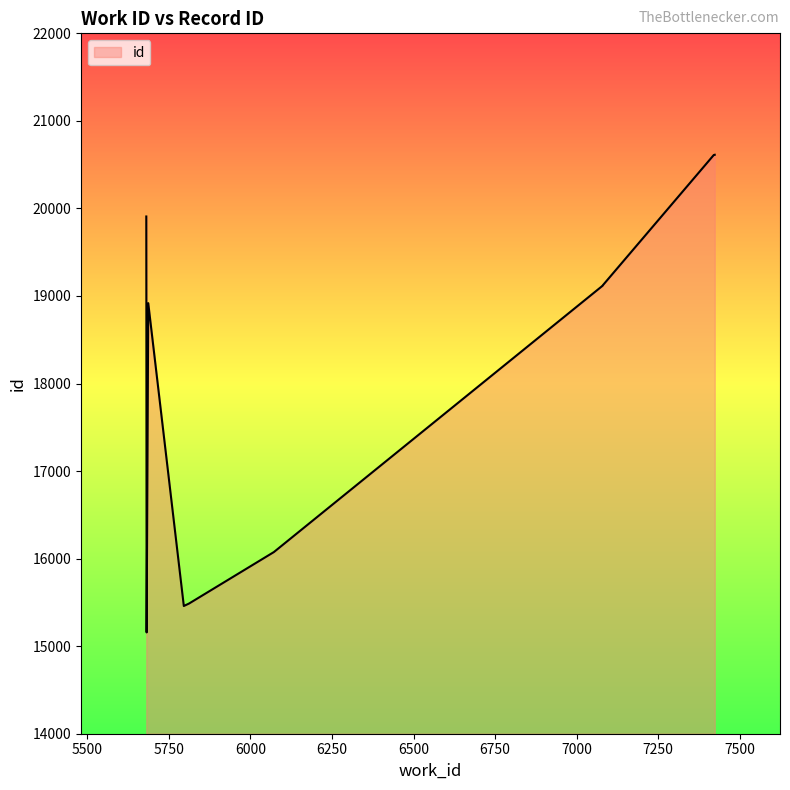

True or false: the data shows 3543 at 6072.

False